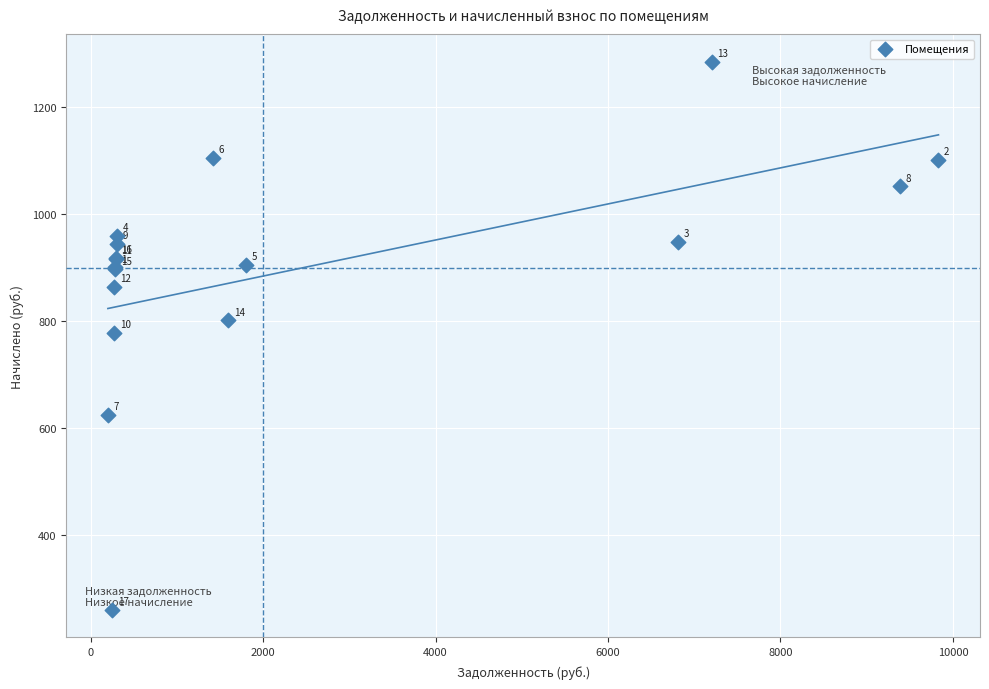

What Y value in the scatter plot is closest to 772?

777.6